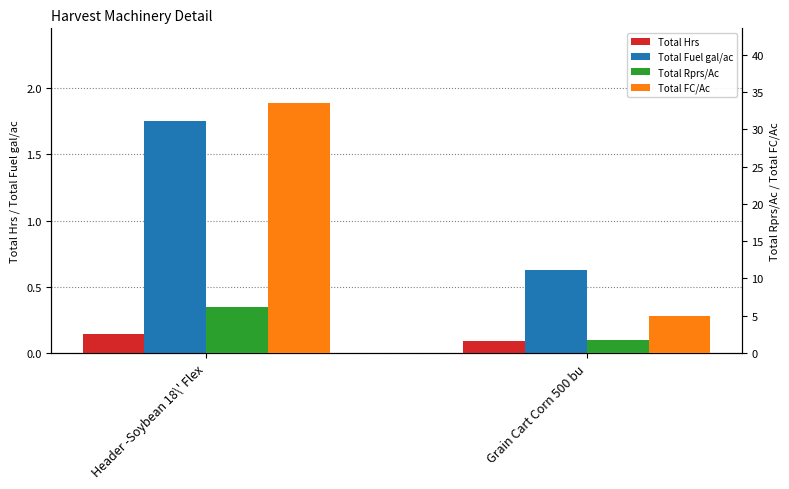

Reading left to right, what are all the values shown in this chart?

Total Hrs: Header -Soybean 18\' Flex=0.1	Grain Cart Corn 500 bu=0.1
Total Fuel gal/ac: Header -Soybean 18\' Flex=1.8	Grain Cart Corn 500 bu=0.6
Total Rprs/Ac: Header -Soybean 18\' Flex=6.2	Grain Cart Corn 500 bu=1.8
Total FC/Ac: Header -Soybean 18\' Flex=33.5	Grain Cart Corn 500 bu=5.0